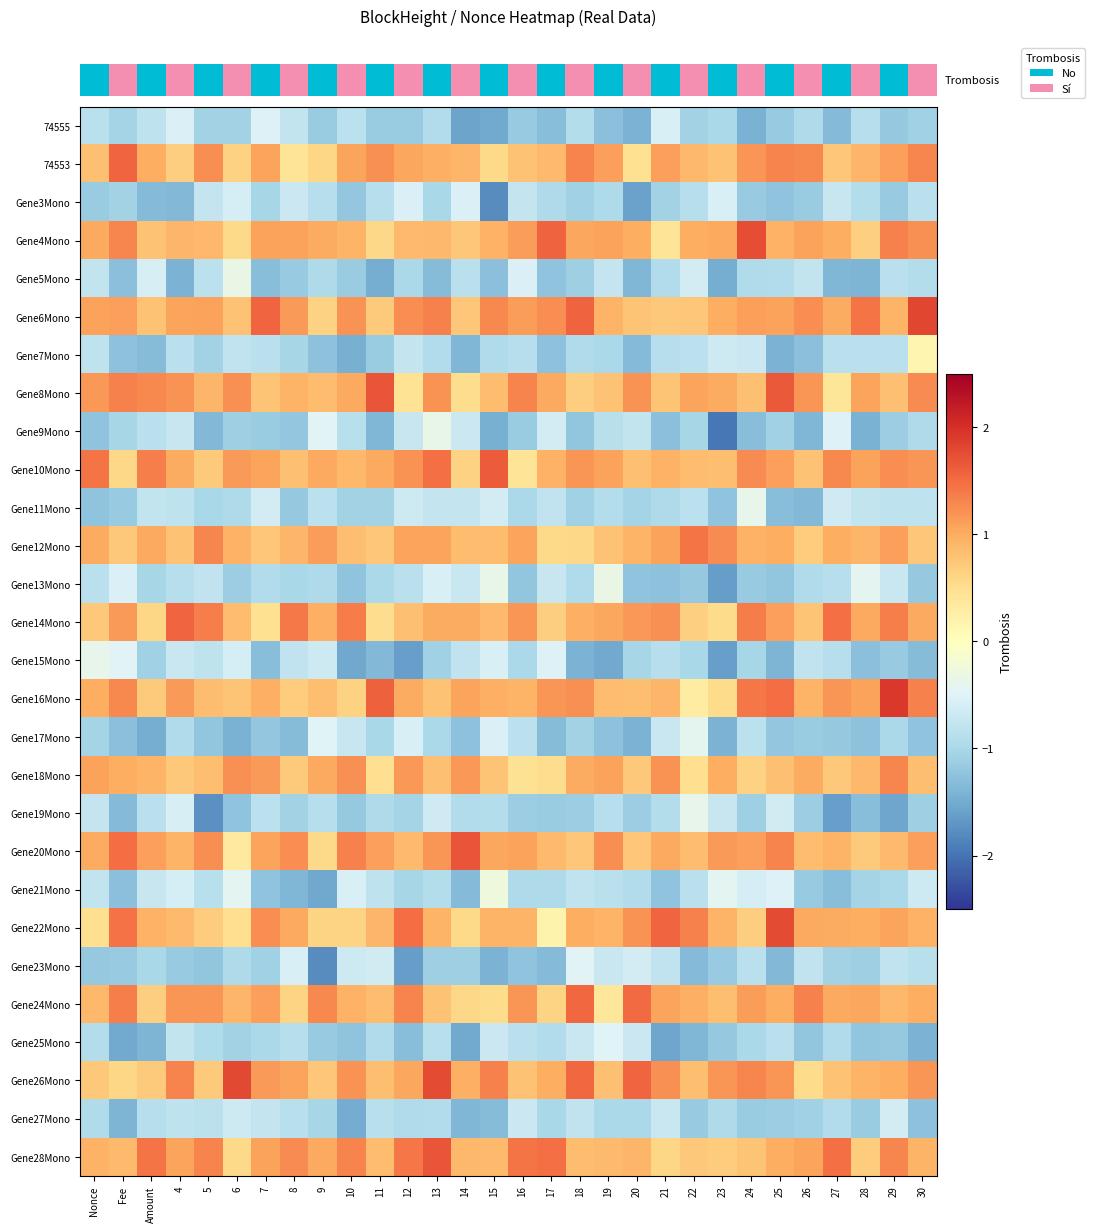

Between 22 and 20, which is larger?

22